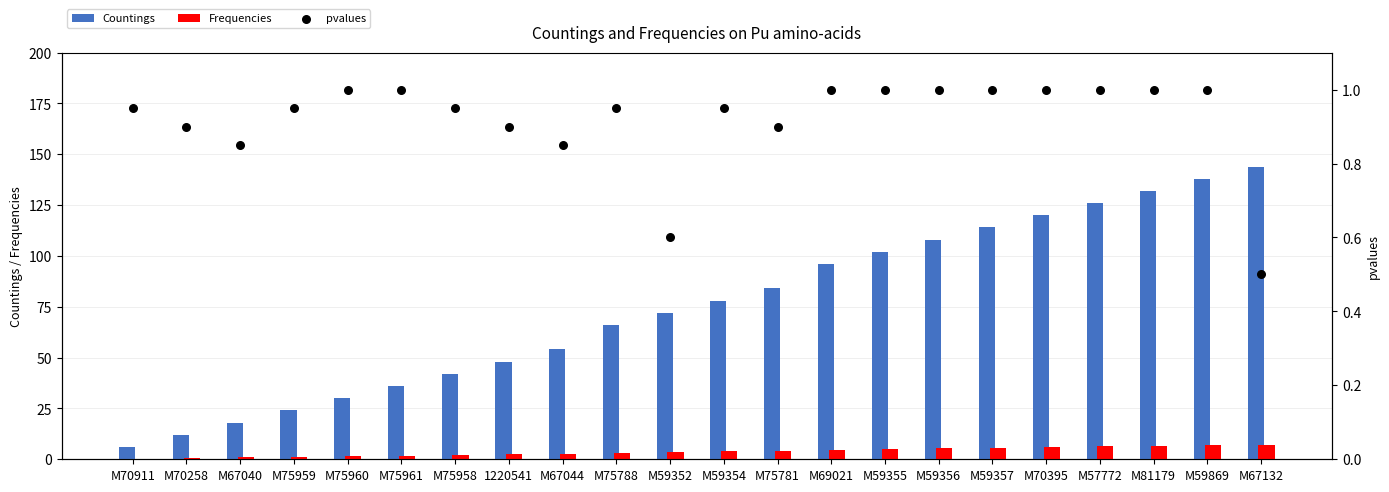

At how many categories does at least one series exceed 121?

4